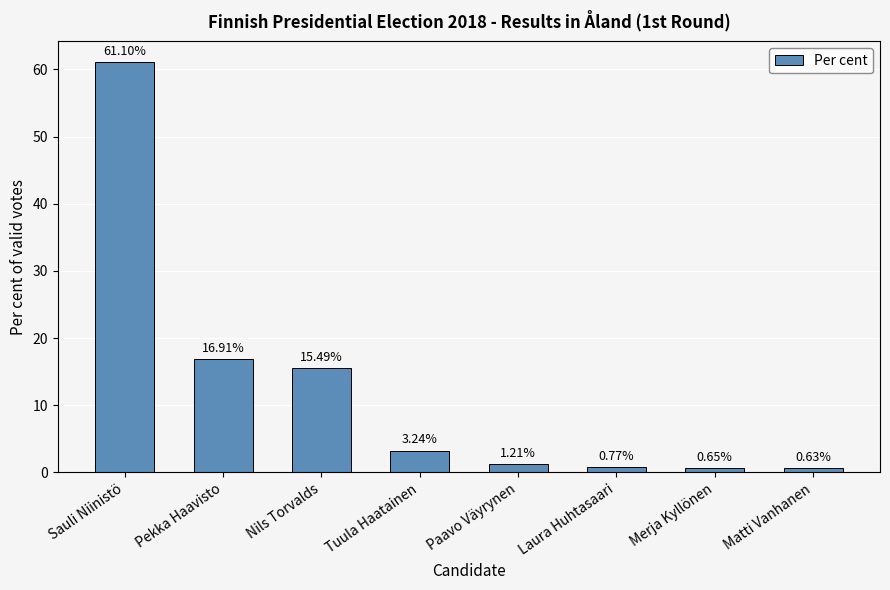

What is the label of the 3rd bar from the right?

Laura Huhtasaari